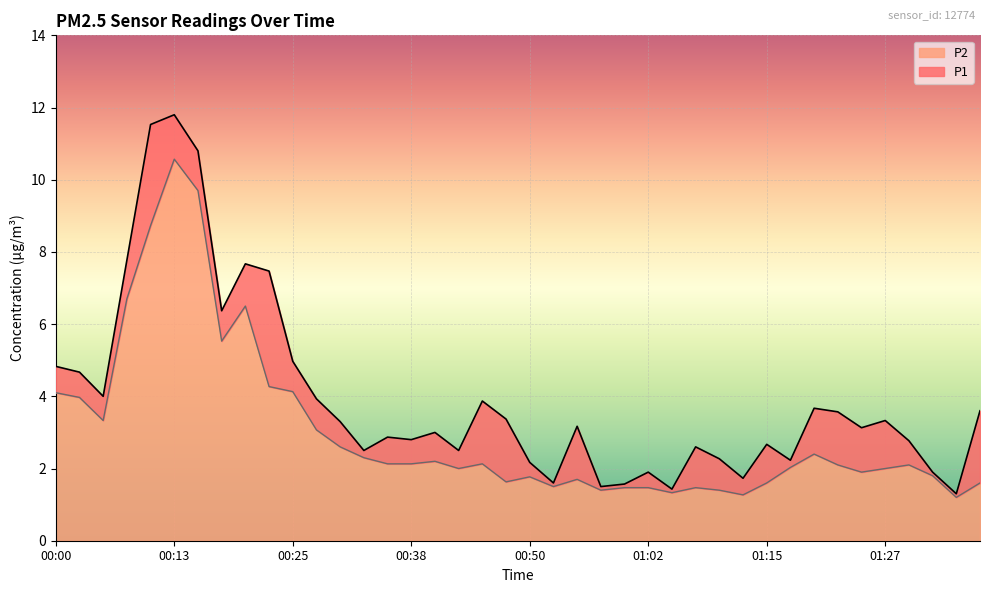

Reading right to left, what are all the values shown in this chart?

P1: 01:37=3.6	01:35=1.3	01:32=1.9	01:30=2.8	01:27=3.3	01:25=3.1	01:22=3.6	01:20=3.7	01:17=2.2	01:15=2.7	01:12=1.7	01:10=2.3	01:07=2.6	01:05=1.4	01:02=1.9	01:00=1.6	00:58=1.5	00:55=3.2	00:53=1.6	00:50=2.2	00:48=3.4	00:45=3.9	00:43=2.5	00:40=3.0	00:38=2.8	00:35=2.9	00:33=2.5	00:30=3.3	00:28=3.9	00:25=5.0	00:23=7.5	00:20=7.7	00:18=6.4	00:15=10.8	00:13=11.8	00:10=11.5	00:08=7.8	00:05=4.0	00:03=4.7	00:00=4.8
P2: 01:37=1.6	01:35=1.2	01:32=1.8	01:30=2.1	01:27=2.0	01:25=1.9	01:22=2.1	01:20=2.4	01:17=2.0	01:15=1.6	01:12=1.3	01:10=1.4	01:07=1.5	01:05=1.3	01:02=1.5	01:00=1.5	00:58=1.4	00:55=1.7	00:53=1.5	00:50=1.8	00:48=1.6	00:45=2.1	00:43=2.0	00:40=2.2	00:38=2.1	00:35=2.1	00:33=2.3	00:30=2.6	00:28=3.1	00:25=4.1	00:23=4.3	00:20=6.5	00:18=5.5	00:15=9.7	00:13=10.6	00:10=8.7	00:08=6.7	00:05=3.3	00:03=4.0	00:00=4.1